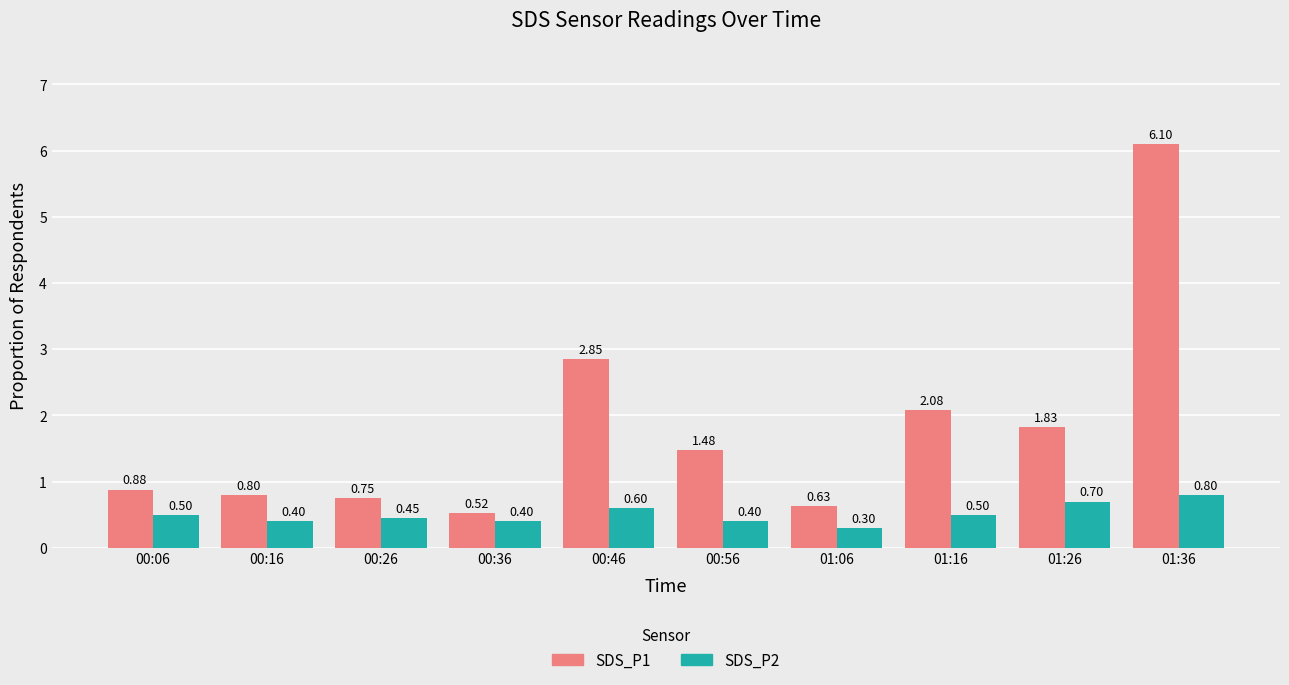

What is the value of the SDS_P1 bar at the 7th from the left?

0.6